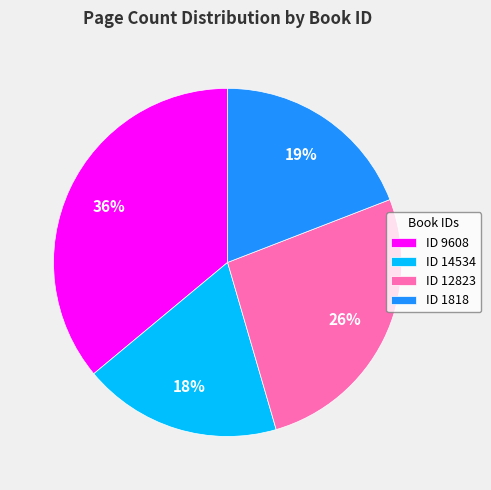

To the nearest percent, what is the difference between the largest and smallest slice percentages?

18%